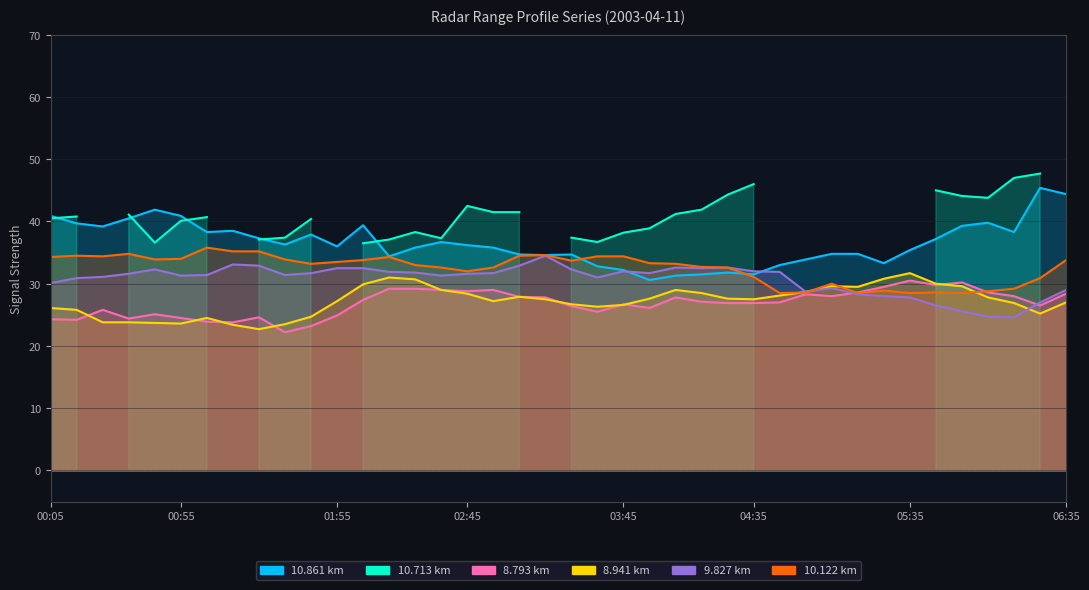

What is the highest value of the col_10.122 series?

35.8